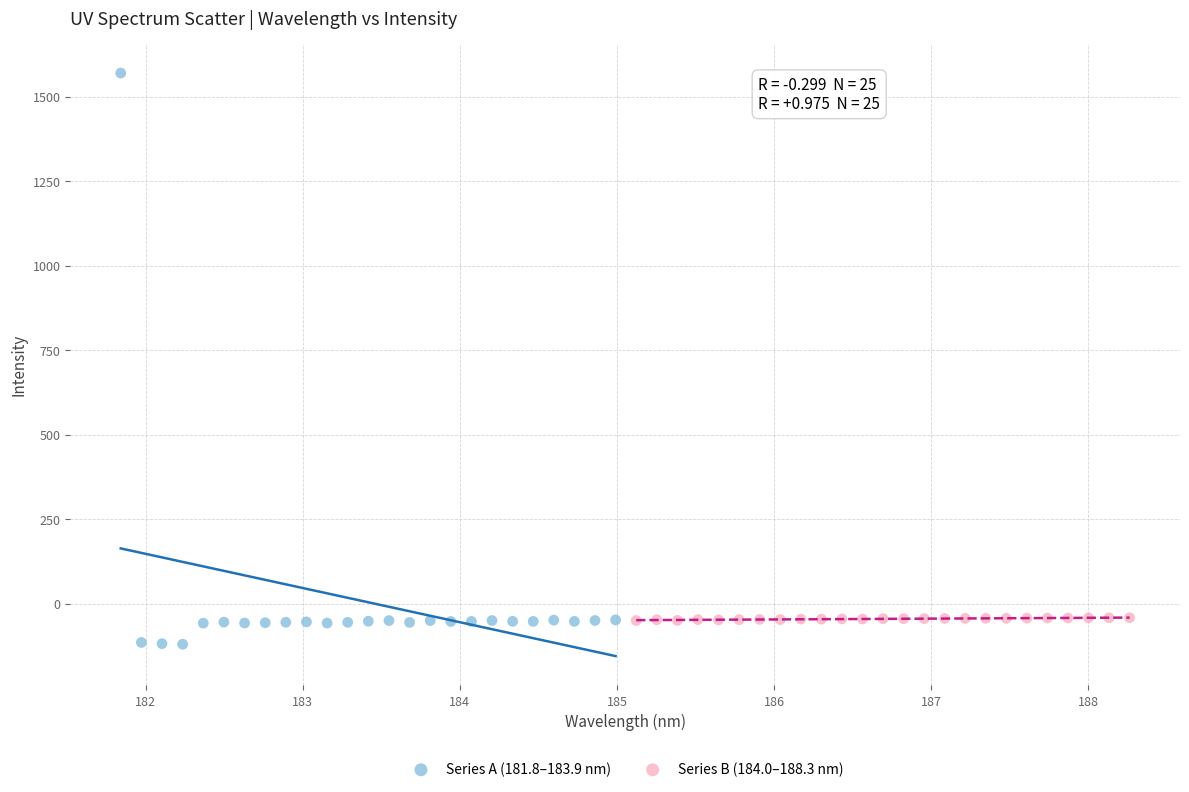

Which series contains the highest Y value?

Series A (181.8–183.9 nm)